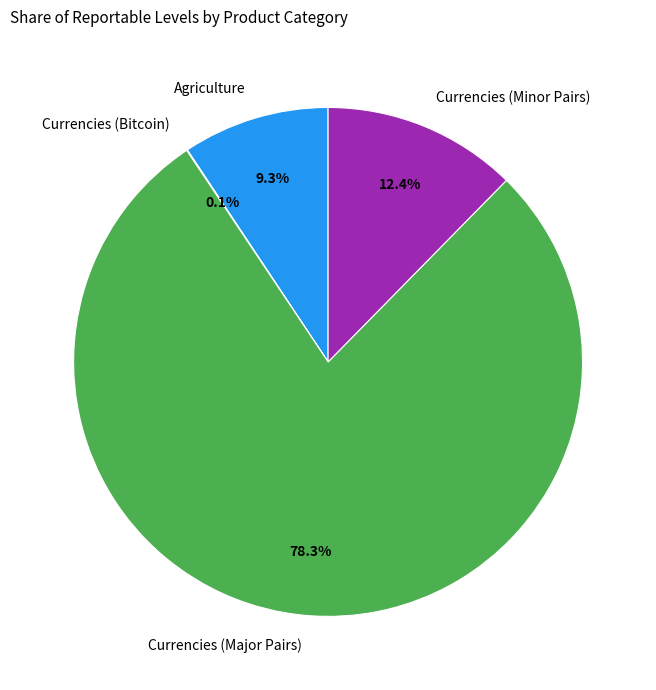

Does Currencies (Major Pairs) represent more than half of the total?

Yes